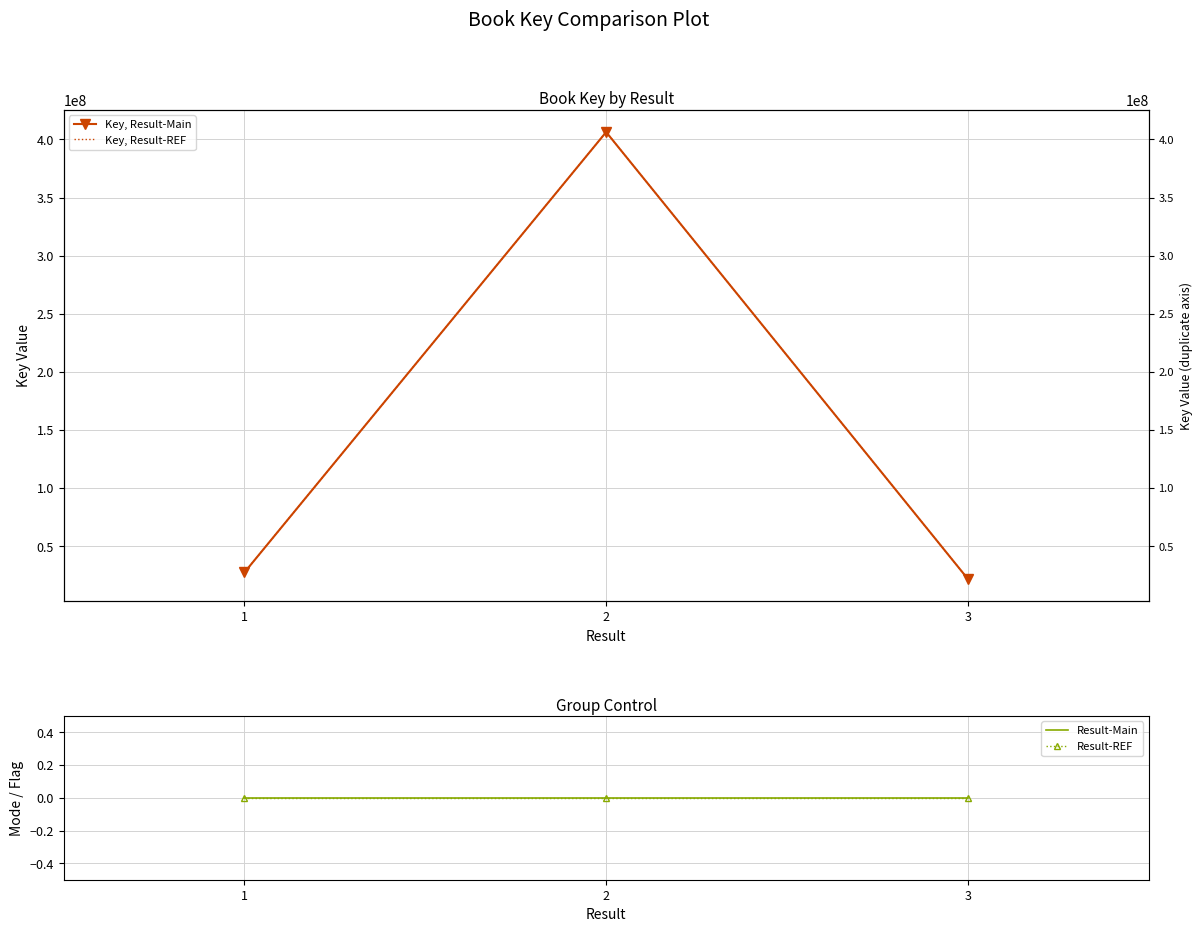

Which has a higher value, 1 or 2?

2